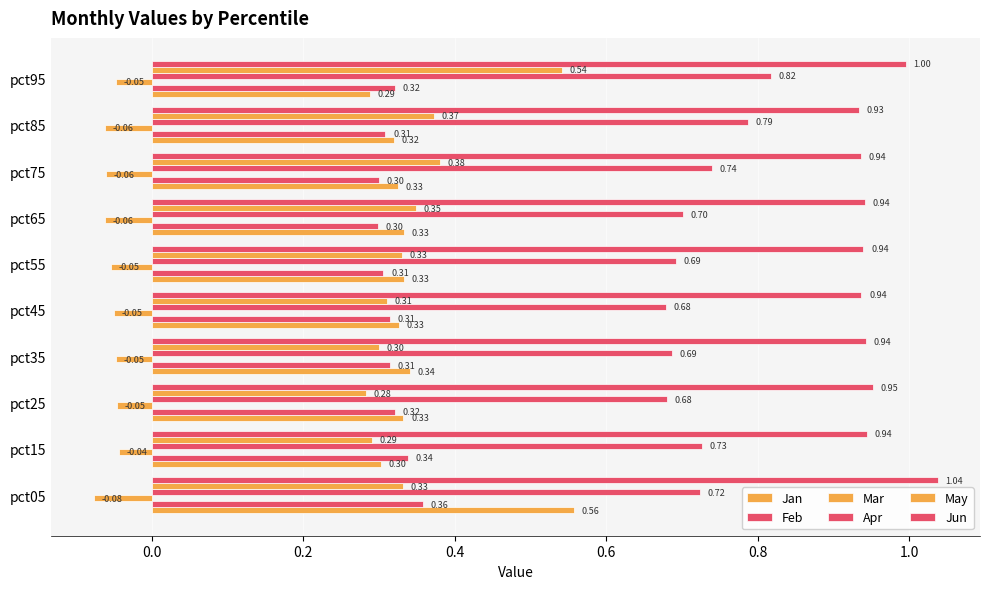

How many categories are shown in the chart?

10